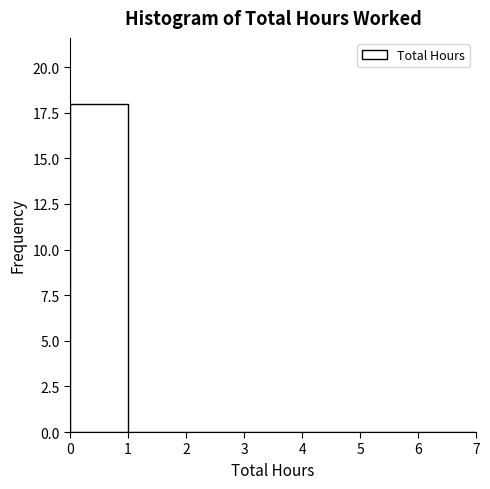

Which range on the x-axis has the tallest bar?

0 to 1